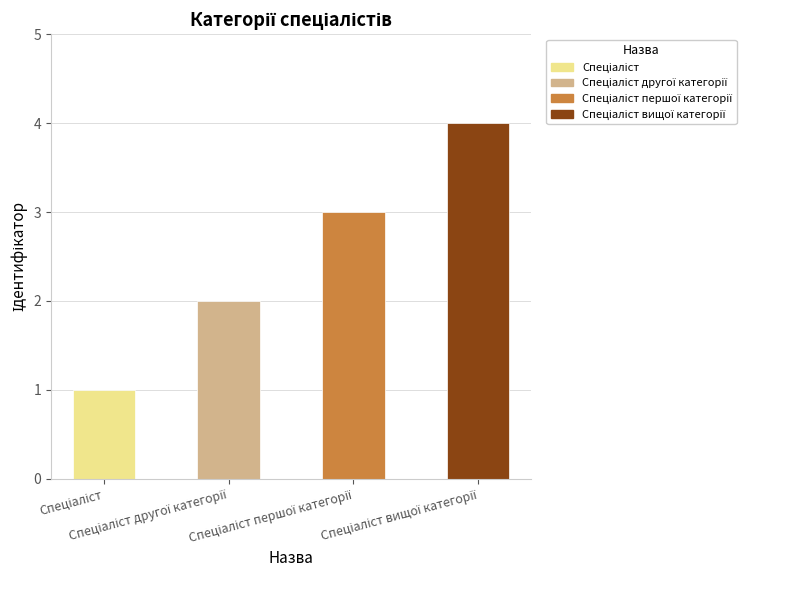

Reading left to right, transcribe all the data shown in this chart.

Спеціаліст=1	Спеціаліст другої категорії=2	Спеціаліст першої категорії=3	Спеціаліст вищої категорії=4